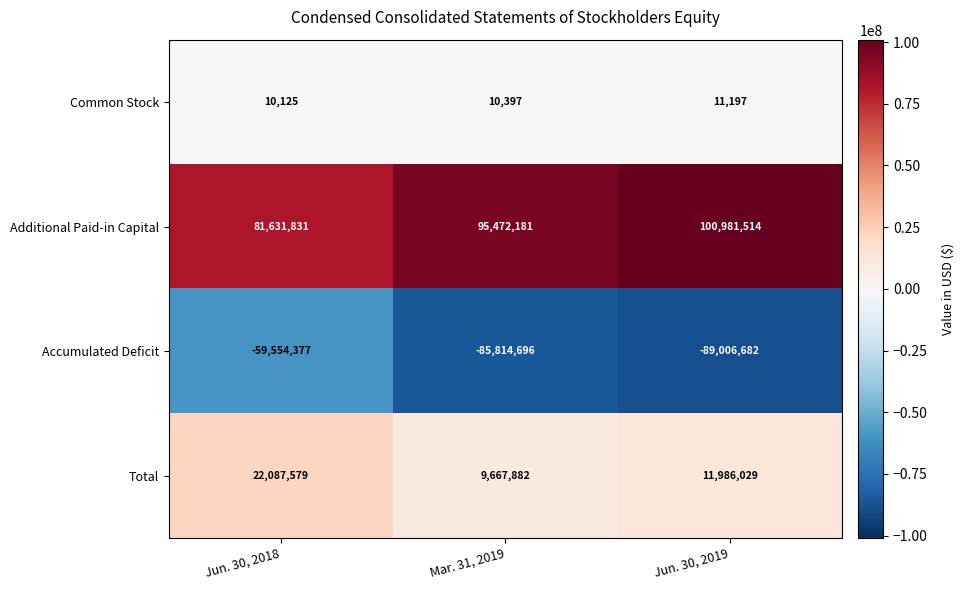

At how many categories does at least one series exceed 93162275?

2